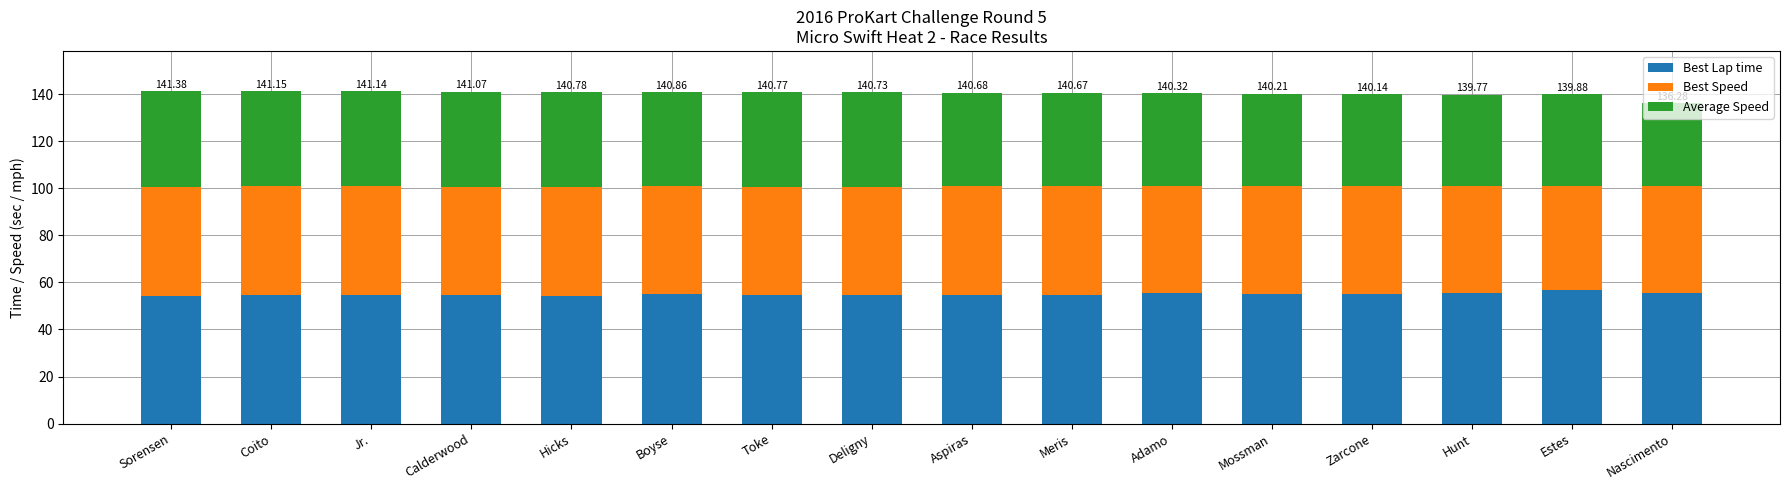

What is the total value across all series at Meris?

140.7